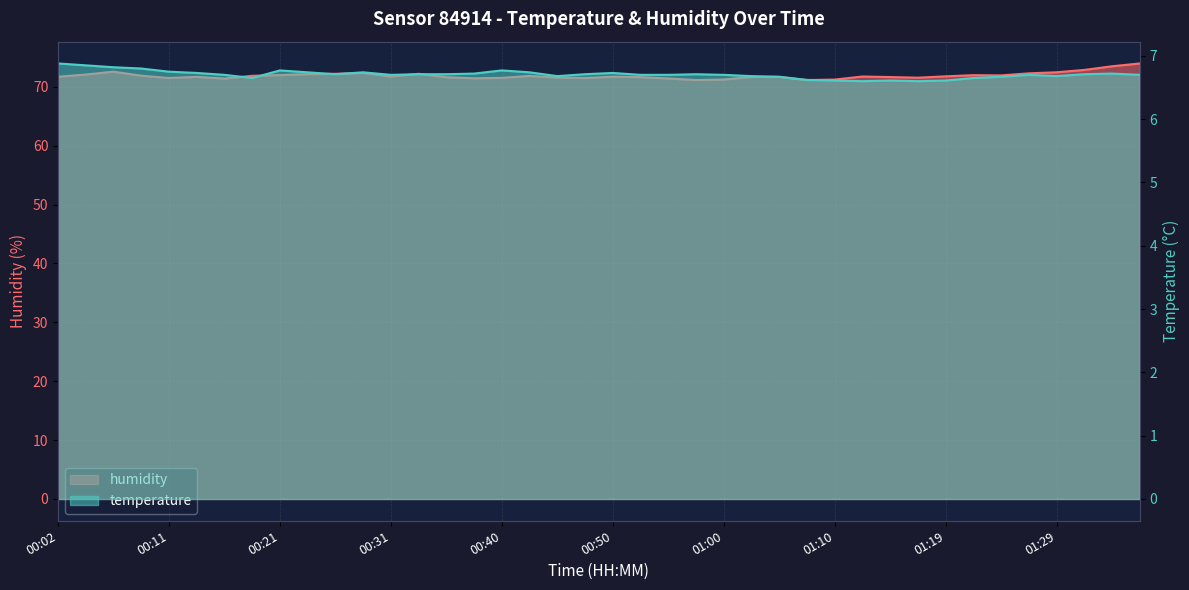

What value does the temperature series have at 00:57?

6.7